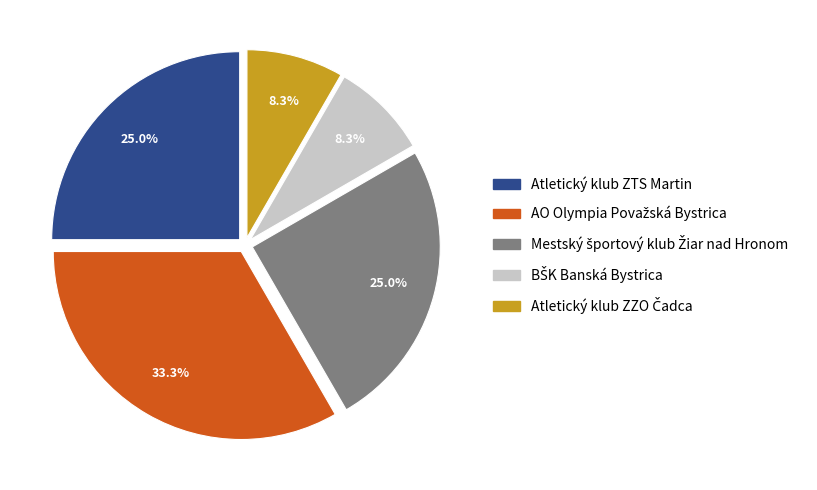

Is Atletický klub ZTS Martin the majority of the pie?

No